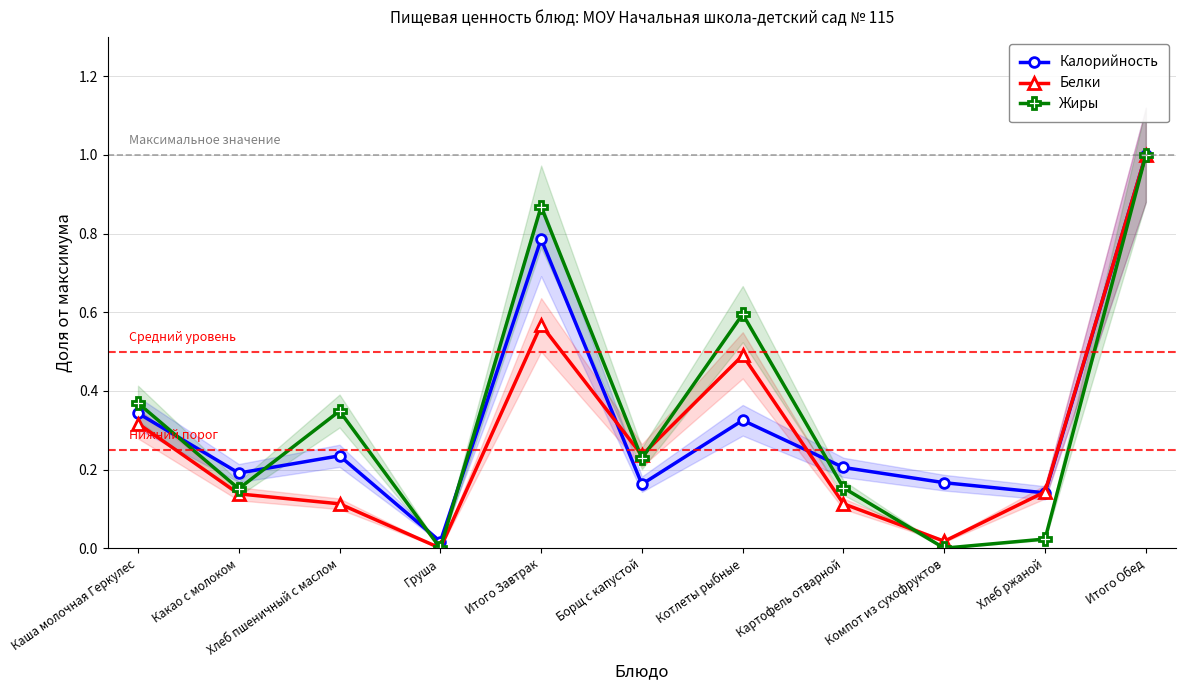

Does the chart have visible grid lines?

Yes